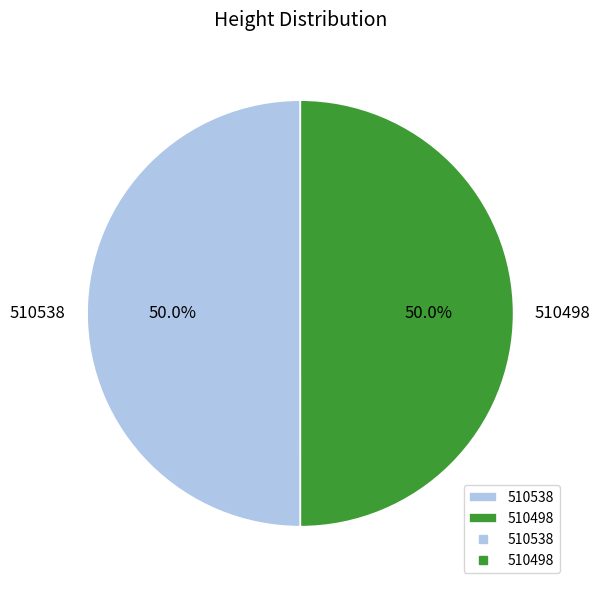

What percentage is NOT represented by 510538?

50.0%